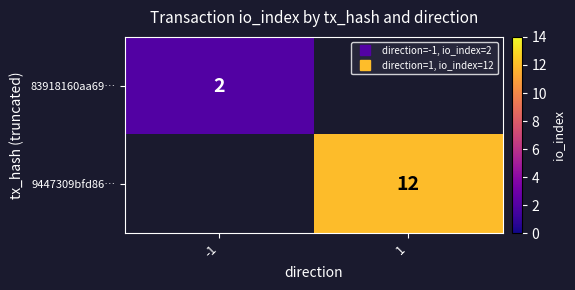

List the series in order of their overall mean, lowest first.

83918160aa69…, 9447309bfd86…